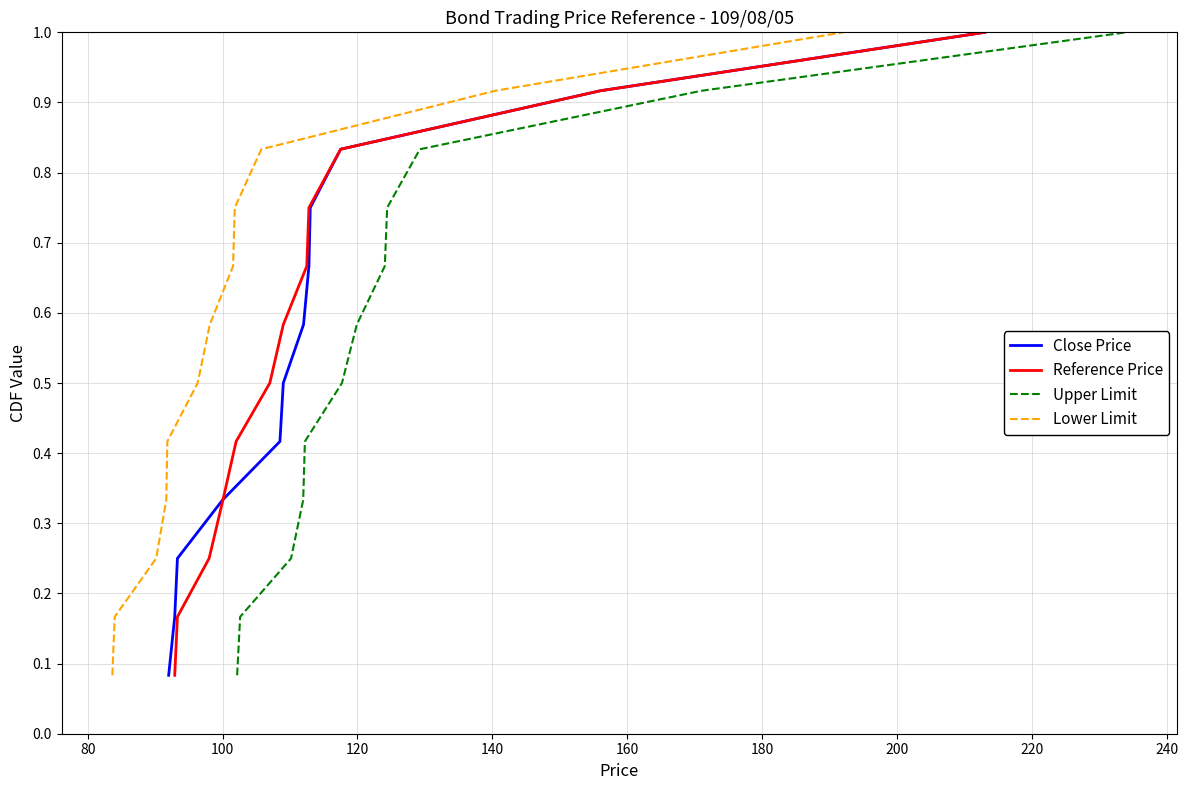

At how many categories does at least one series exceed 0?

12